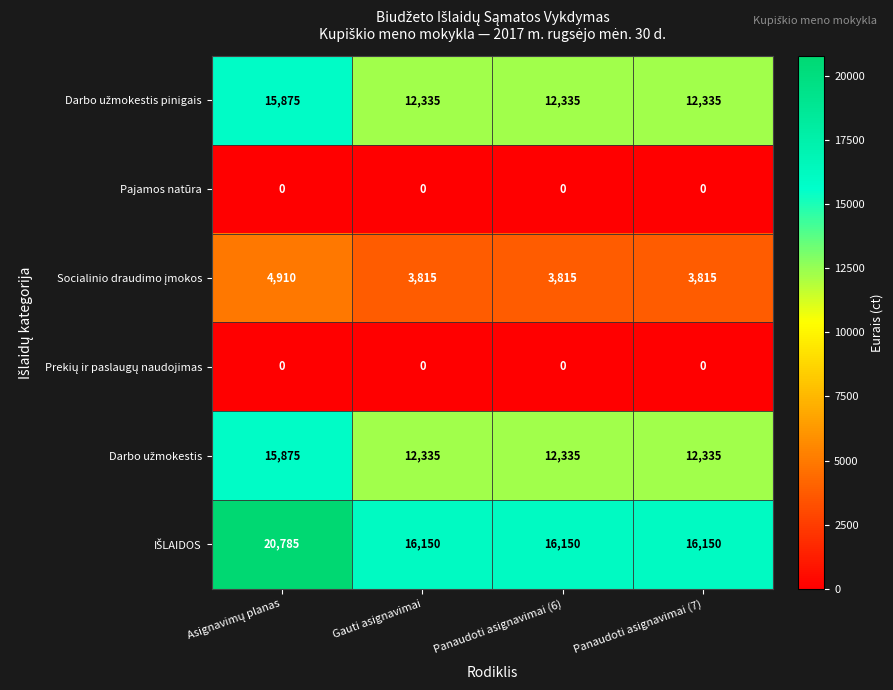

At how many categories does at least one series exceed 4687?

4